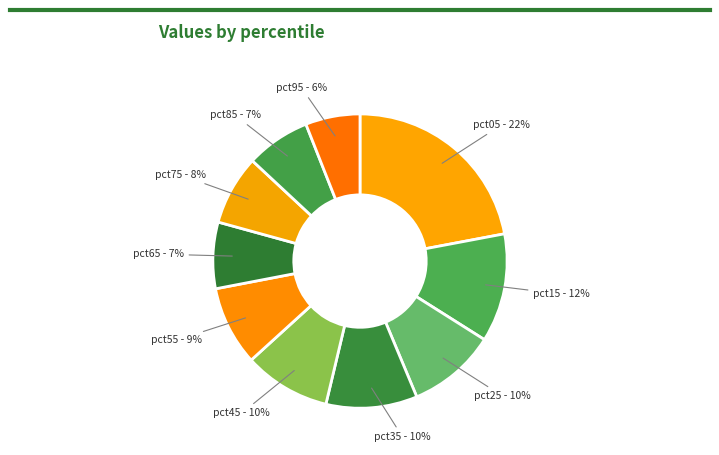

Do pct65 - 7% and pct35 - 10% together represent more than half of the pie?

No